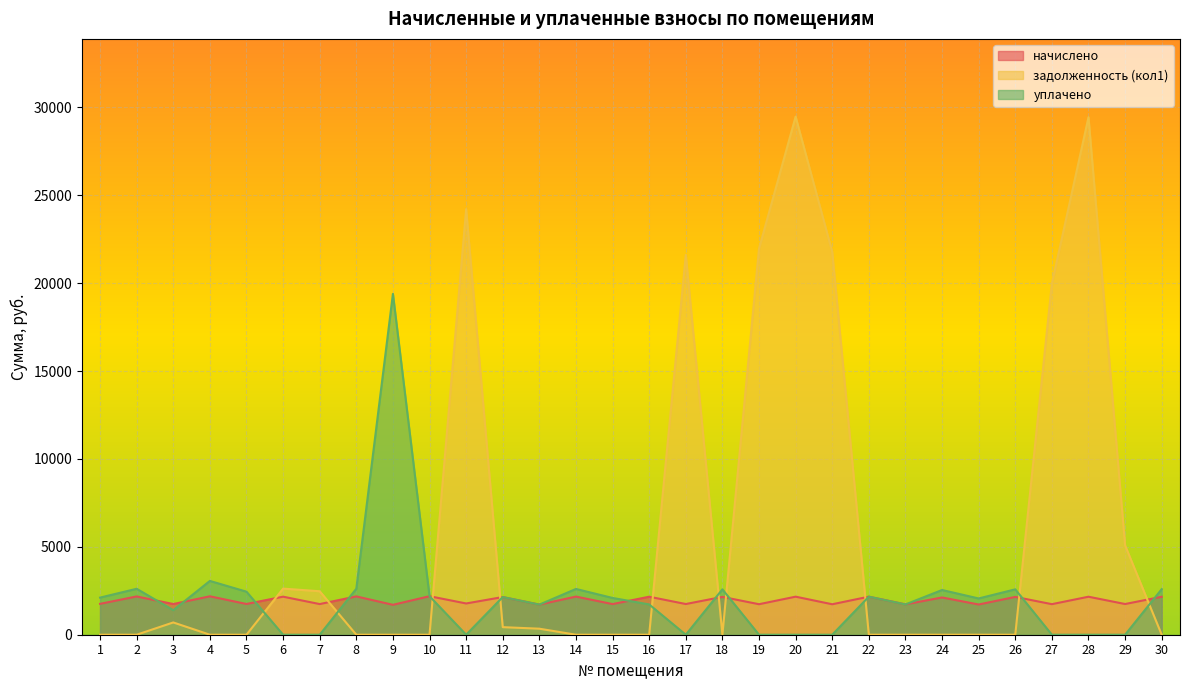

Rank the series at 21 from lowest to highest value.

уплачено, начислено, задолженность (кол1)